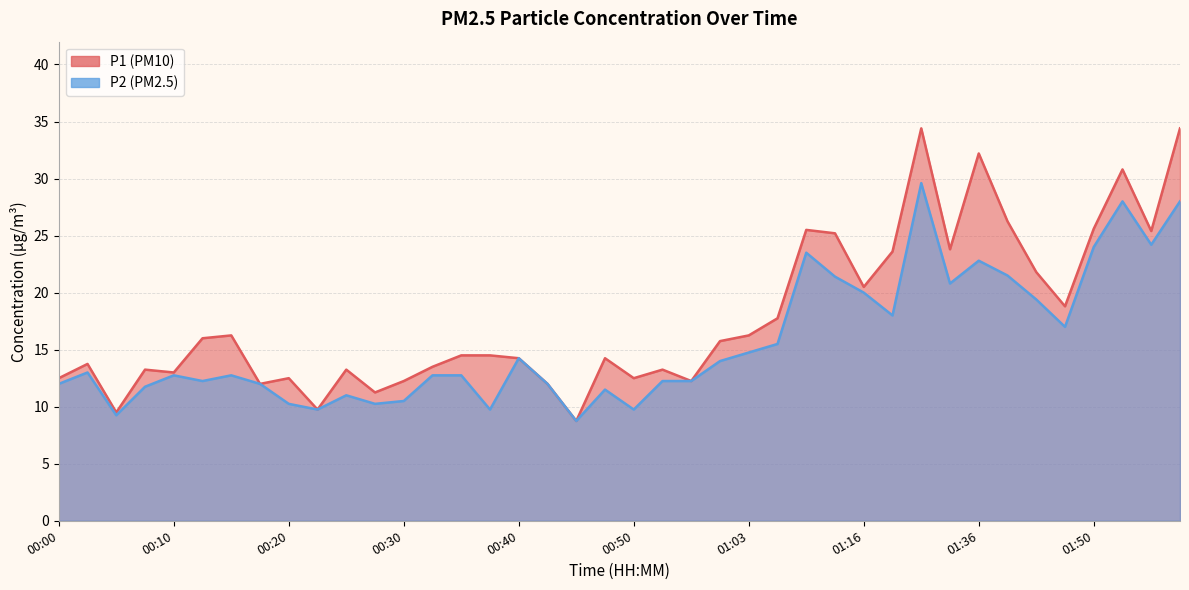

What is the label of the 7th point from the left?

00:15